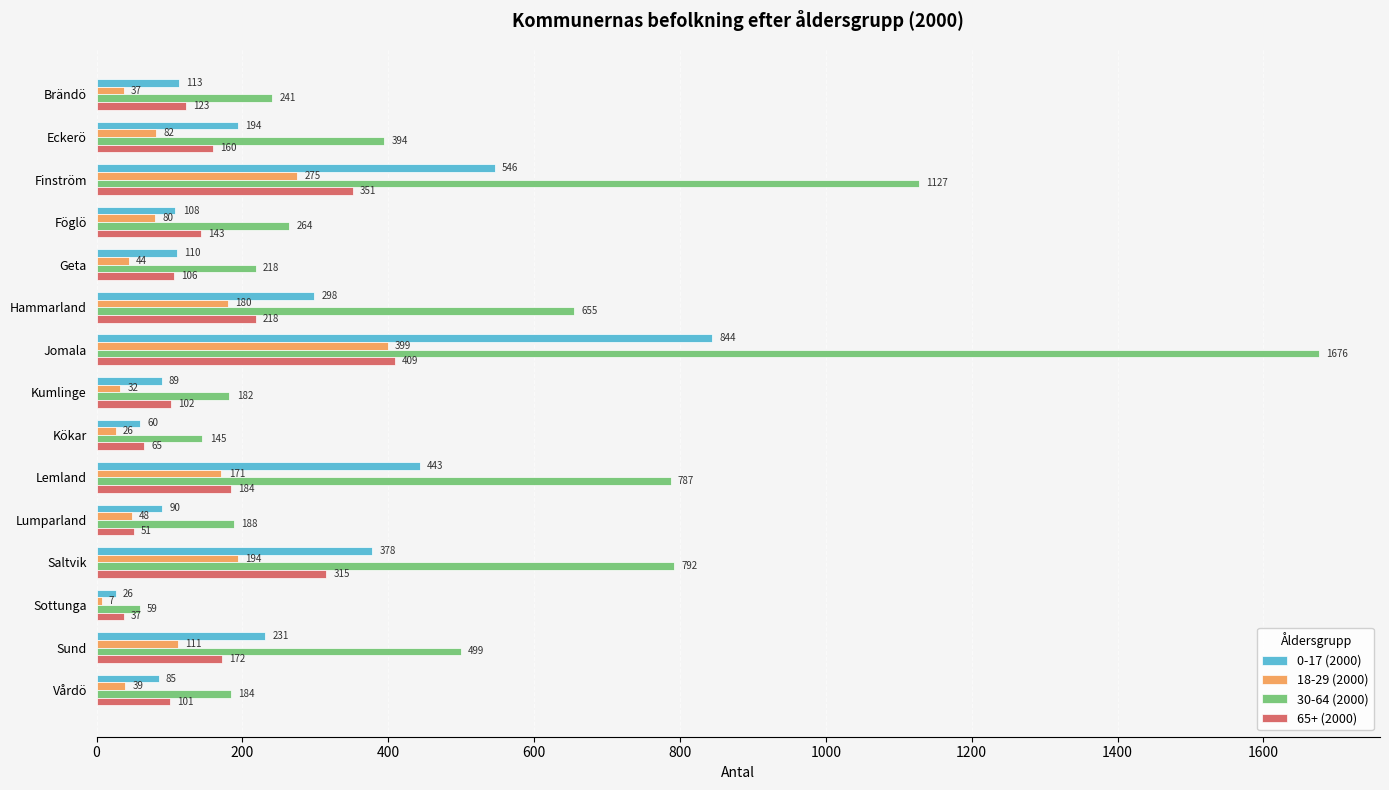

What is the average value of the 30-64 (2000) series?

494